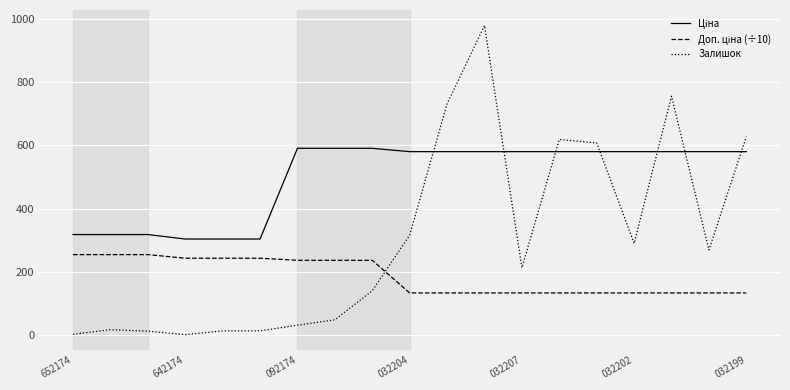

What is the greatest value displayed?

980.0